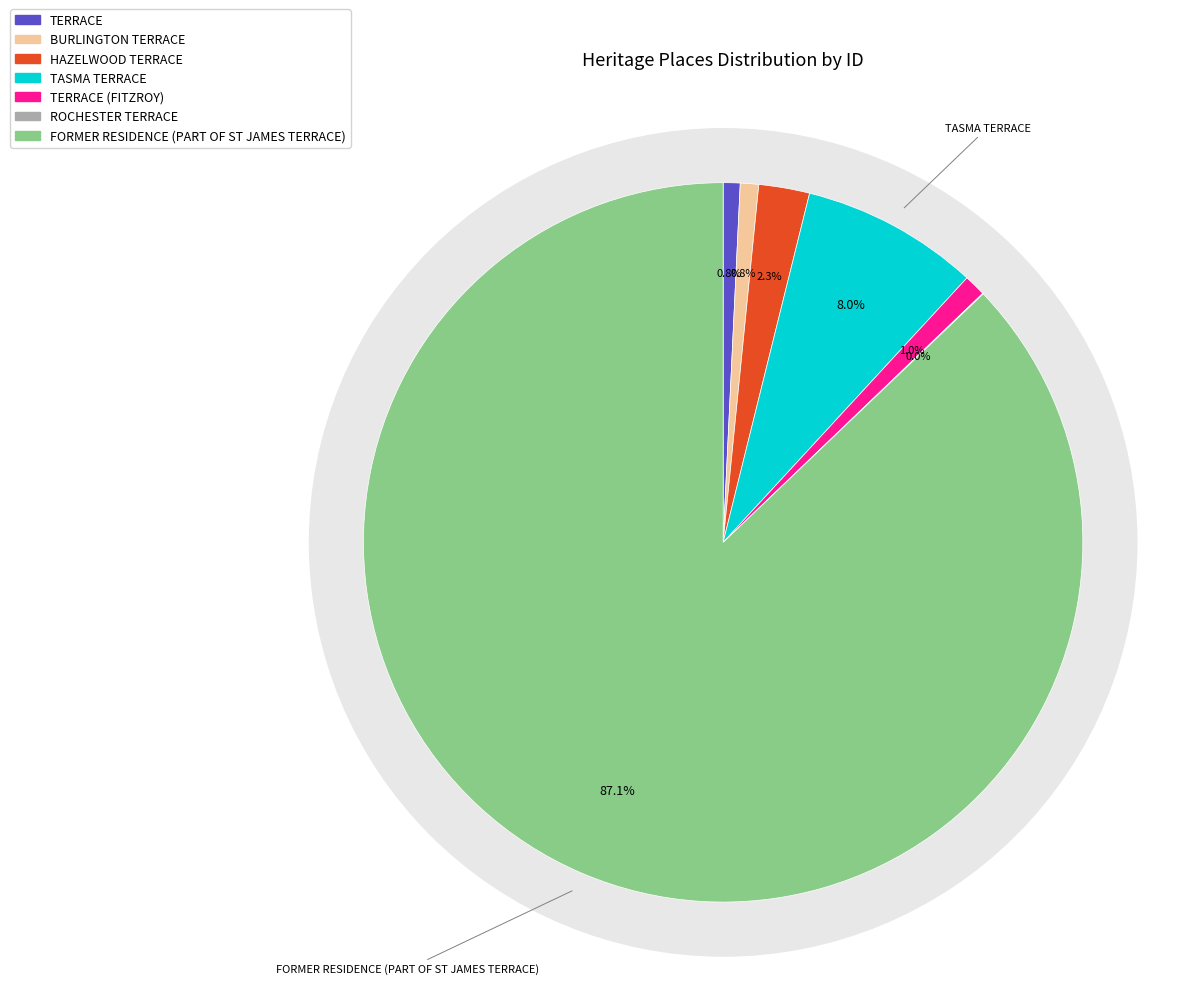

What percentage is the TERRACE slice, to the nearest percent?

1%